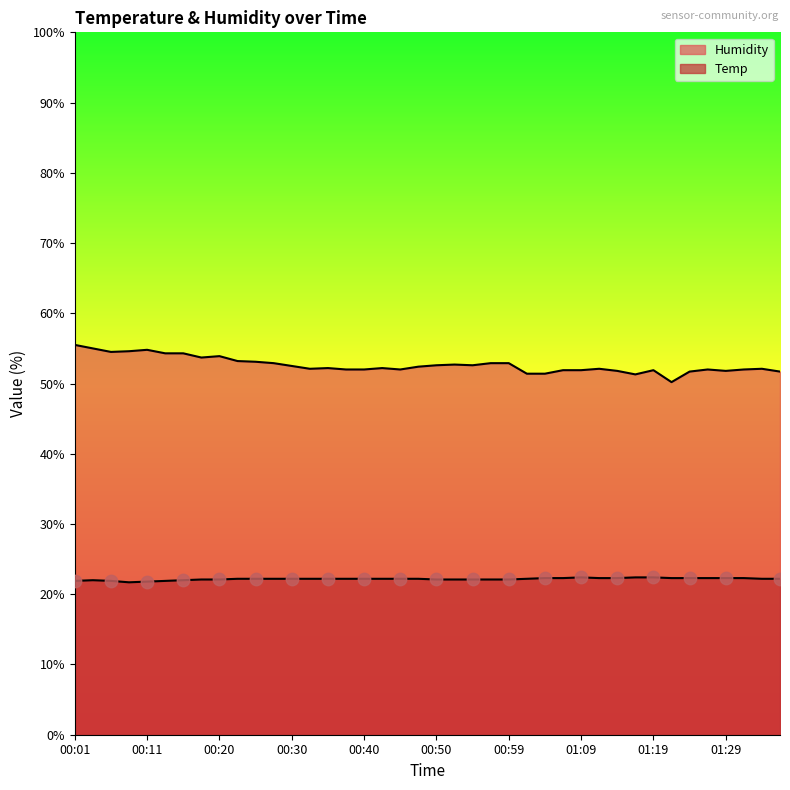

Is the value of Temp at 00:35 greater than the value of Humidity at 01:02?

No